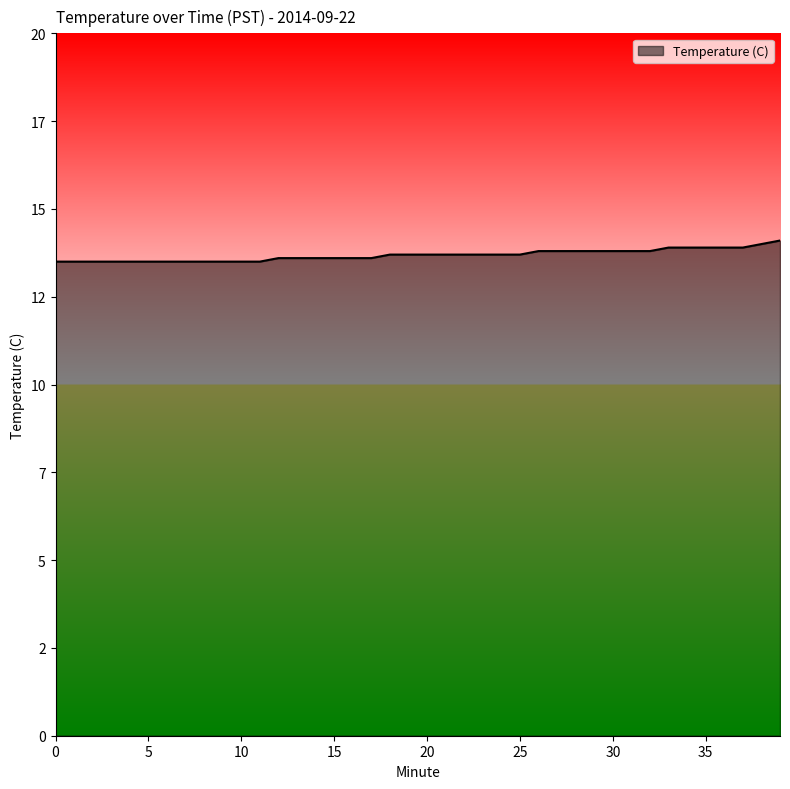

How many values are between 13 and 14?

39